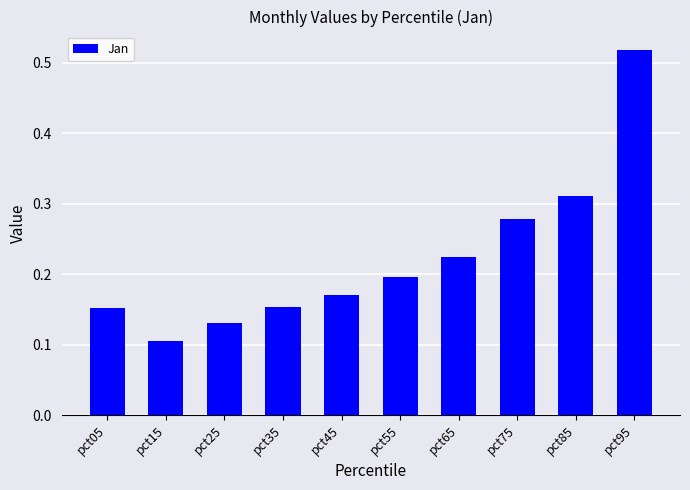

Between pct35 and pct15, which is larger?

pct35